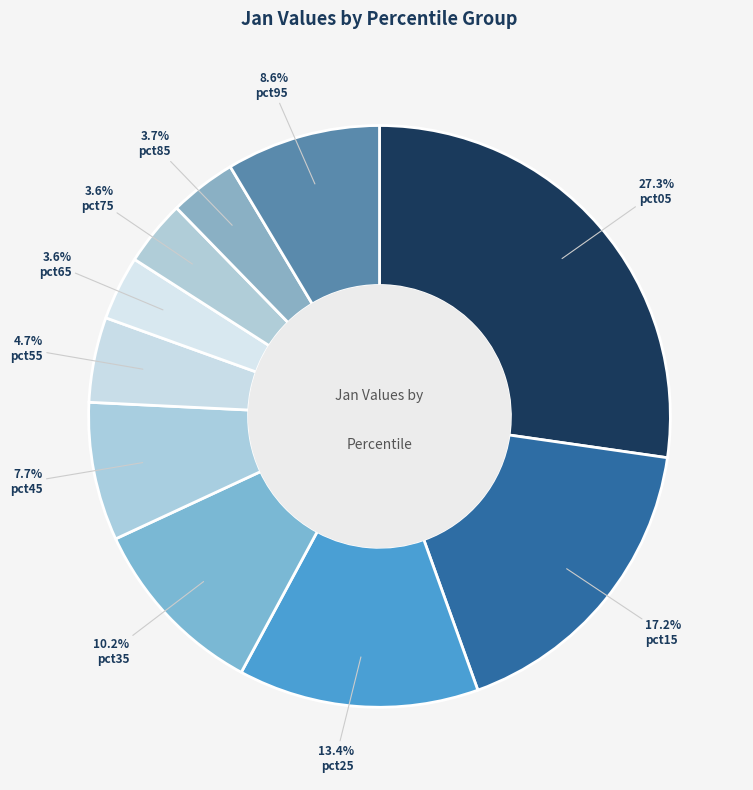

Is it true that pct05 is 33% of the pie?

False